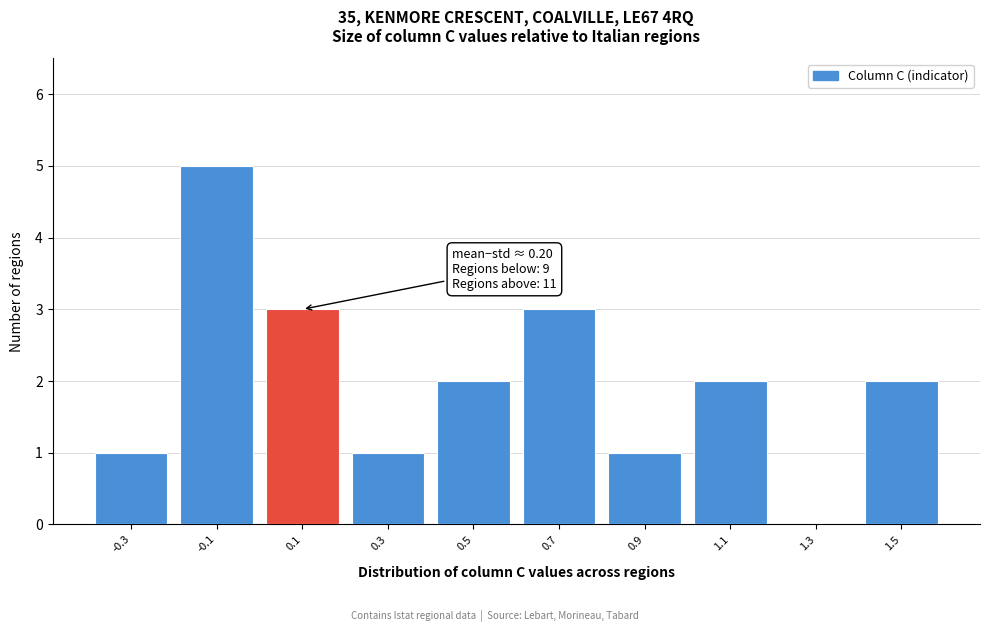

Which range on the x-axis has the tallest bar?

-0.2 to 0.0